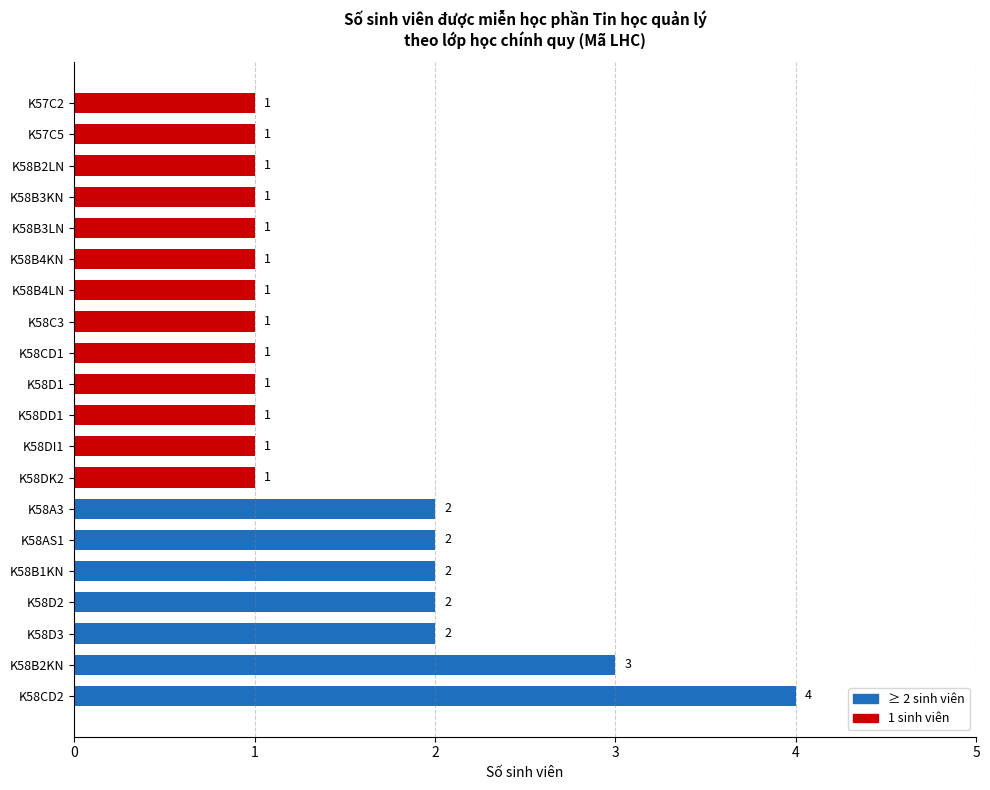

What is the maximum value shown in the chart?

4